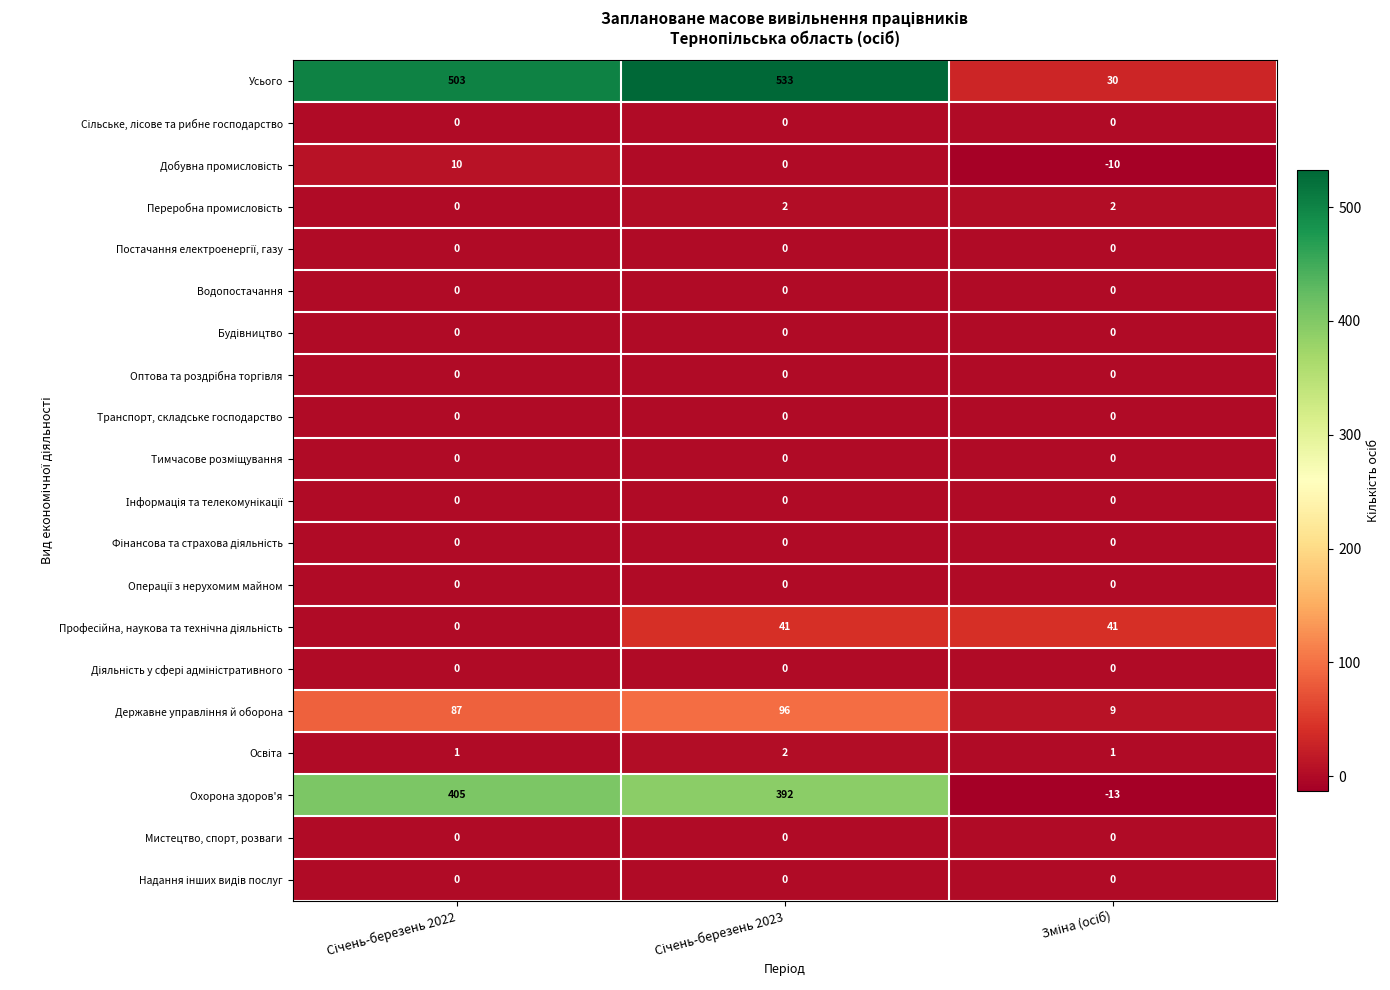

Which series has the largest total across all categories?

Усього